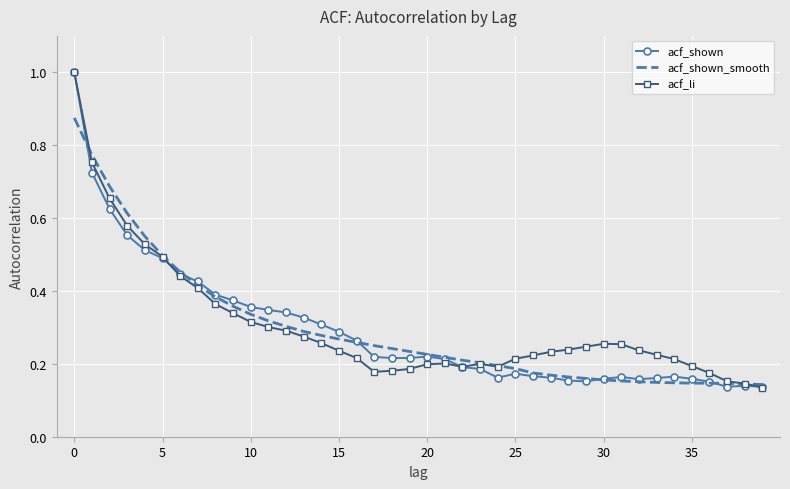

What is the greatest value displayed?

1.0